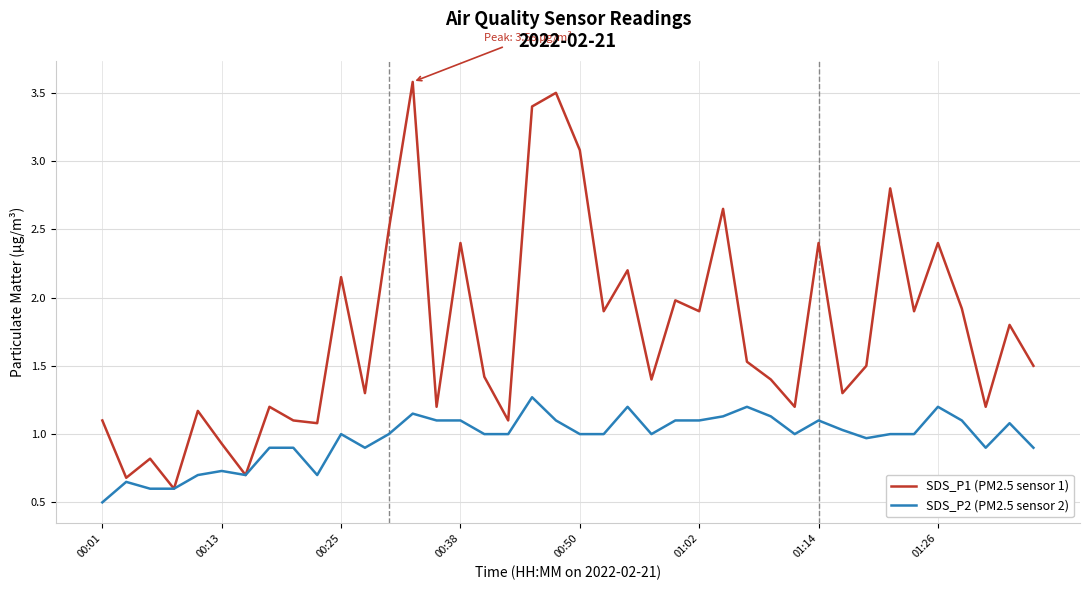

What is the lowest value of the SDS_P1 (PM2.5 sensor 1) series?

0.6